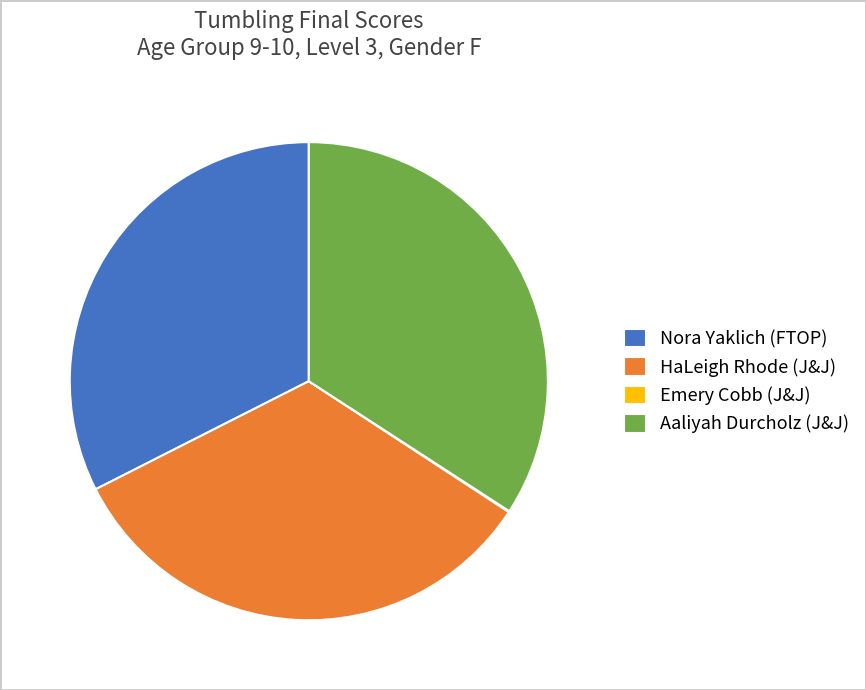

Is it true that HaLeigh Rhode (J&J) is 42% of the pie?

False